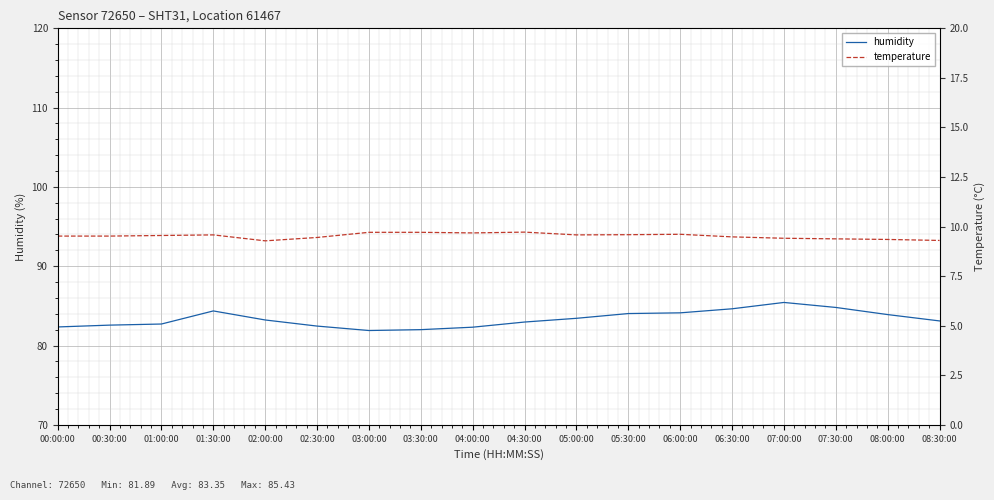

What value does the humidity series have at 01:30:00?

84.4